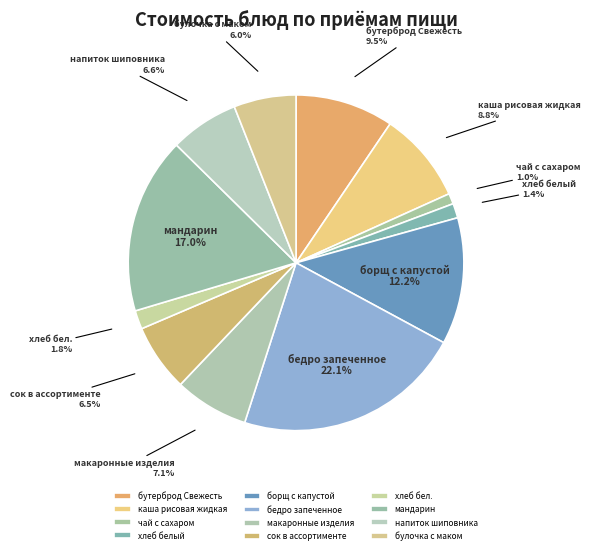

Which category has the biggest portion of the pie?

бедро запеченное